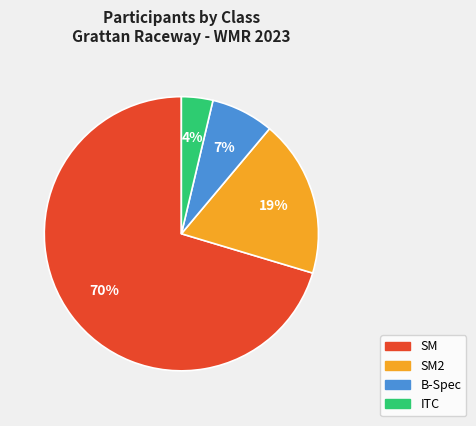

Between B-Spec and SM, which is larger?

SM